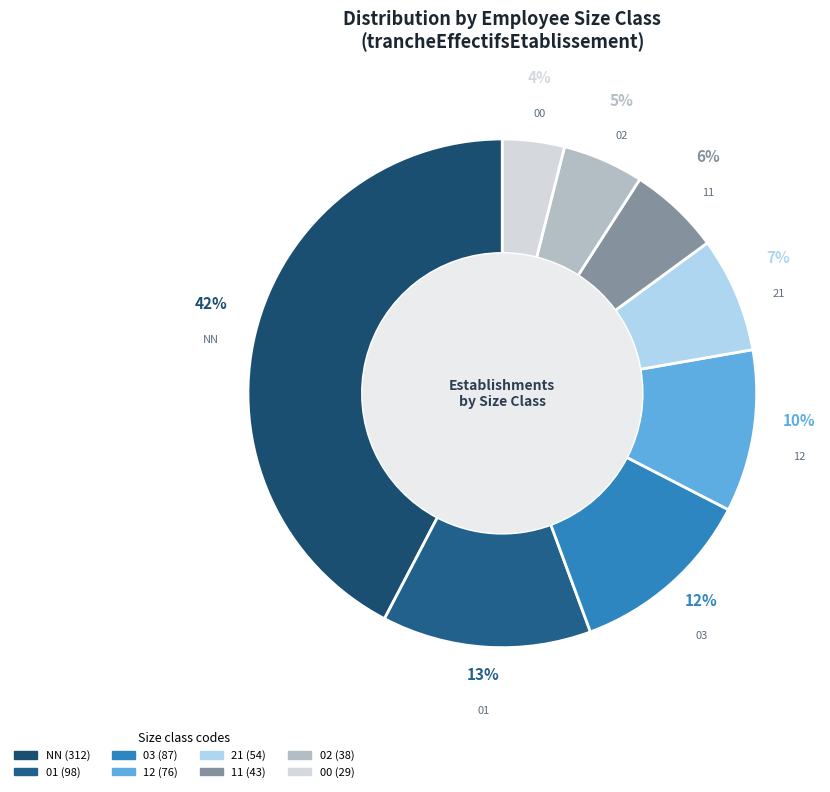

To the nearest percent, what is the difference between the largest and smallest slice percentages?

38%